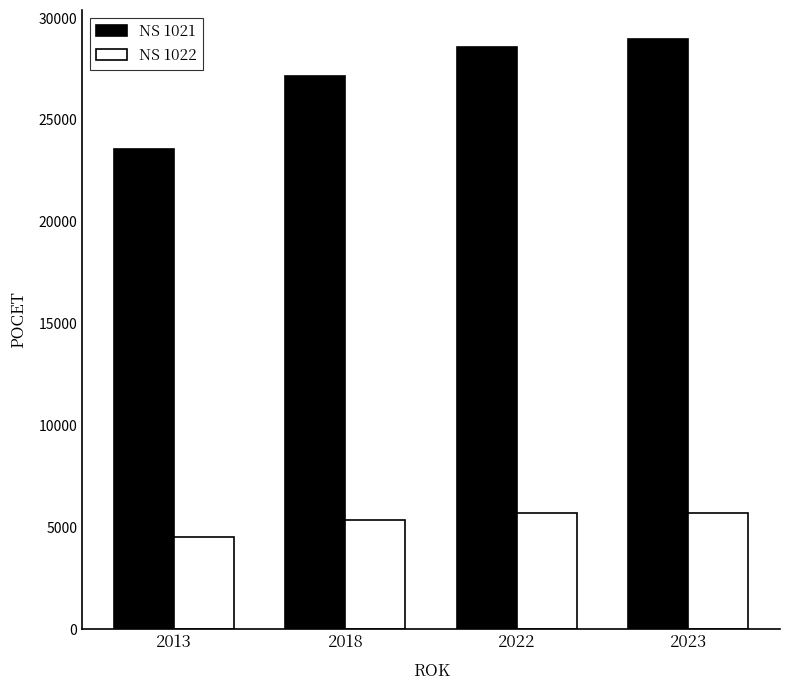

What is the total value across all series at 2018?

32512